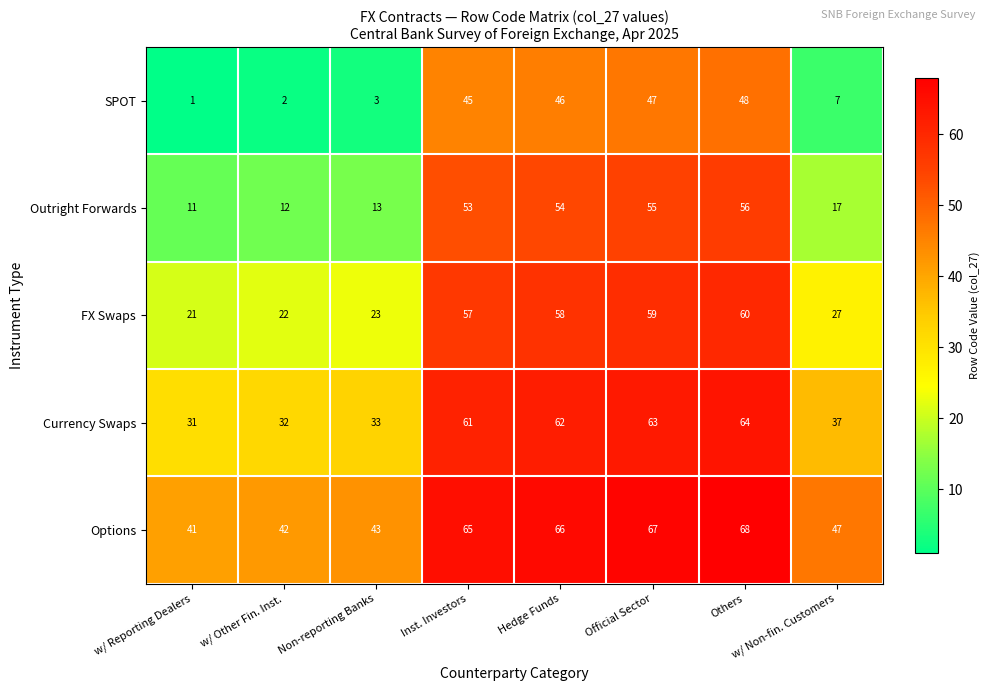

What is the difference between the Outright Forwards values at w/ Non-fin. Customers and w/ Other Fin. Inst.?

5